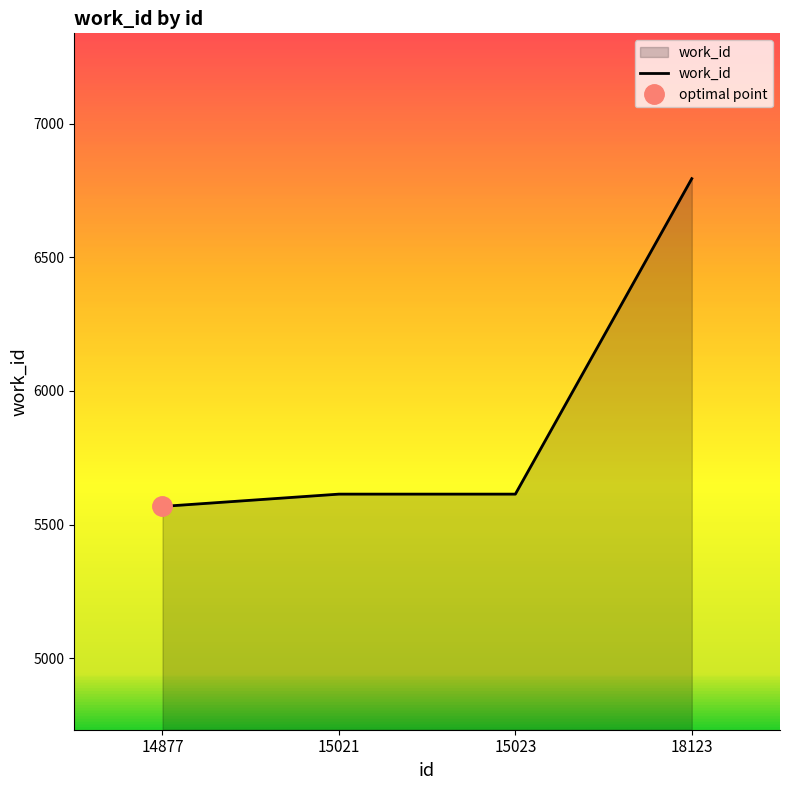

Which category has the lowest value across all series?

14877